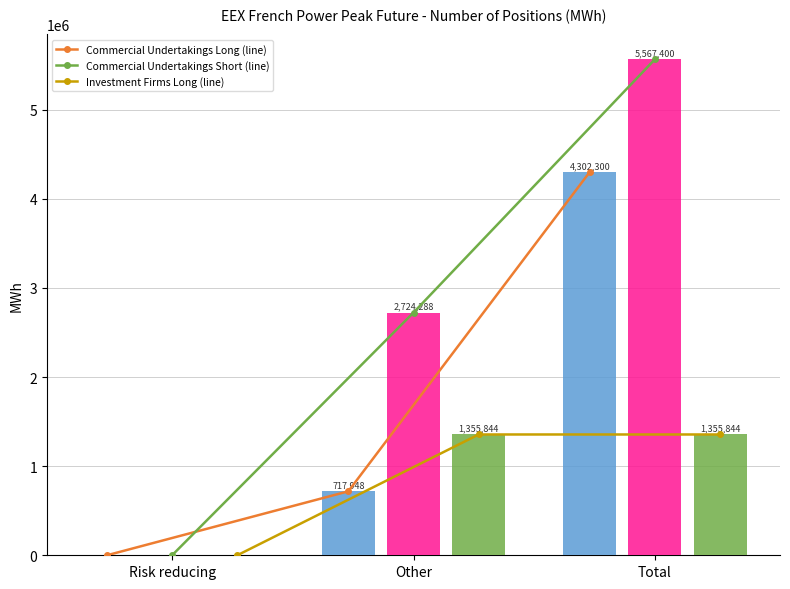

Between Other and Risk reducing, which is larger?

Other